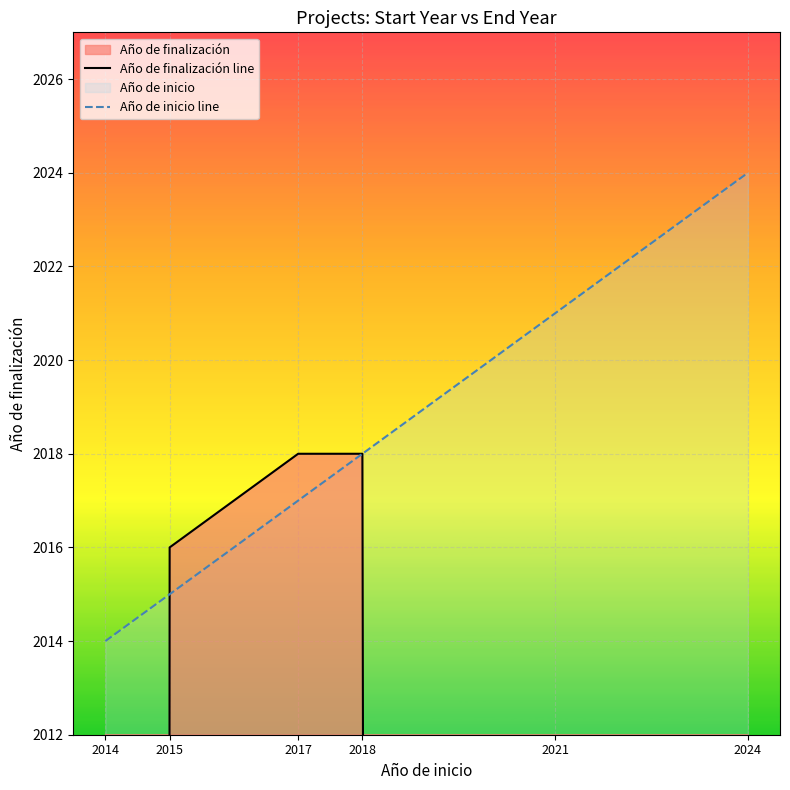

What are all the series names shown in the legend?

Año de finalización line, Año de inicio line